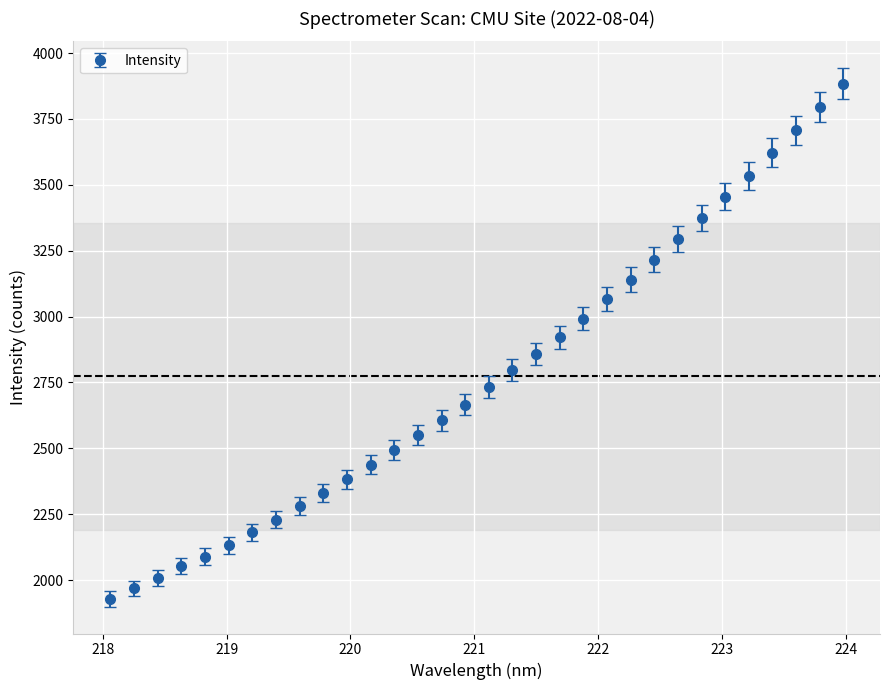

What is the sum of all values?

88720.3